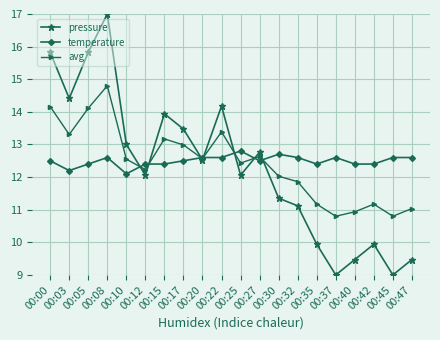

What is the difference between the maximum and second lowest values in the temperature series?

0.6